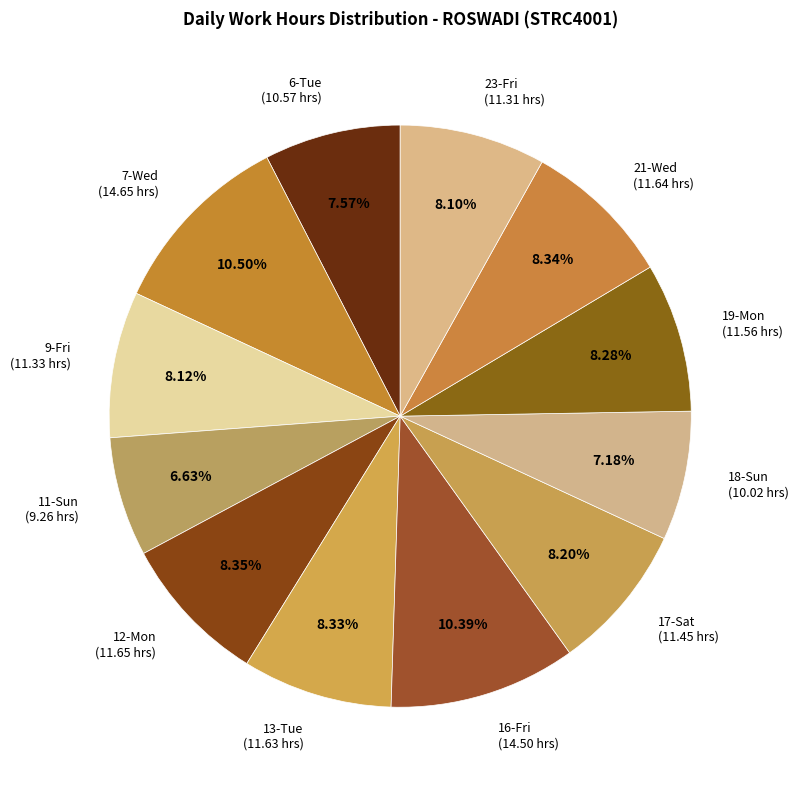

How much of the chart is everything except 21-Wed?

91.7%